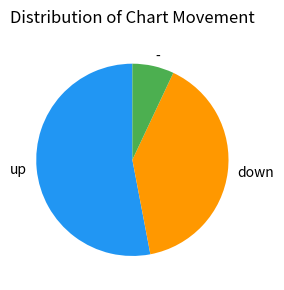

Is the sum of up and down greater than half?

Yes